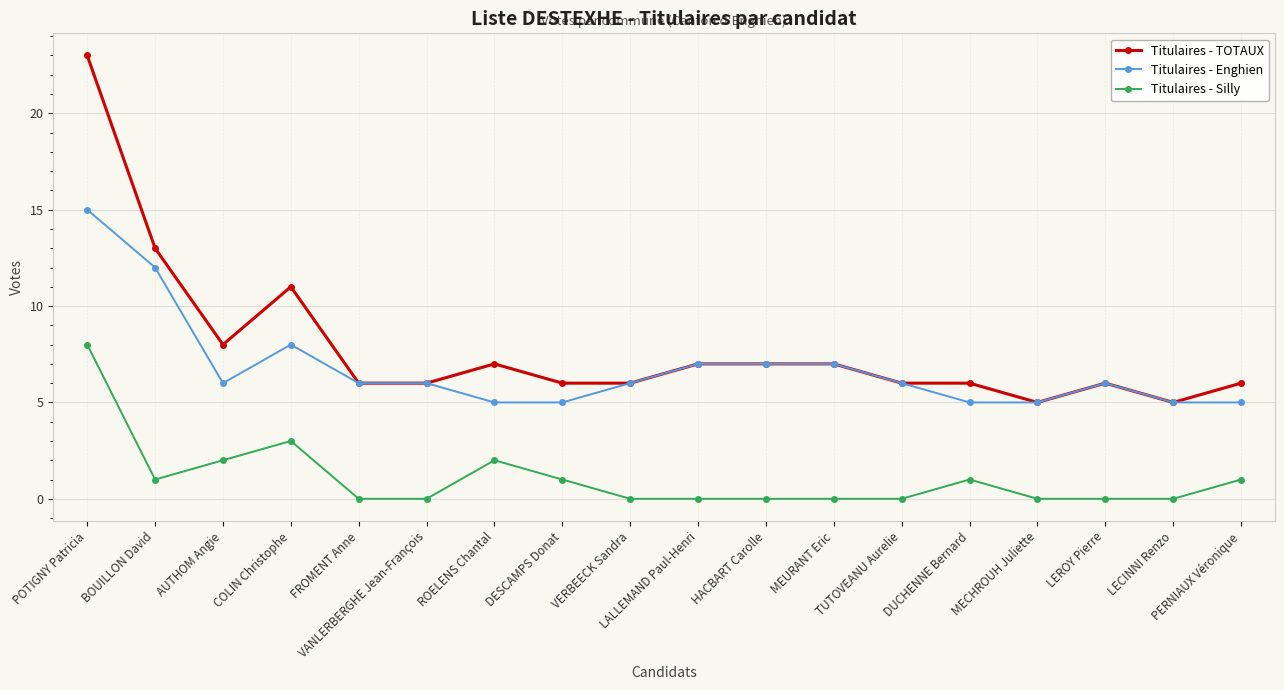

Does the chart display data point markers on the line(s)?

Yes